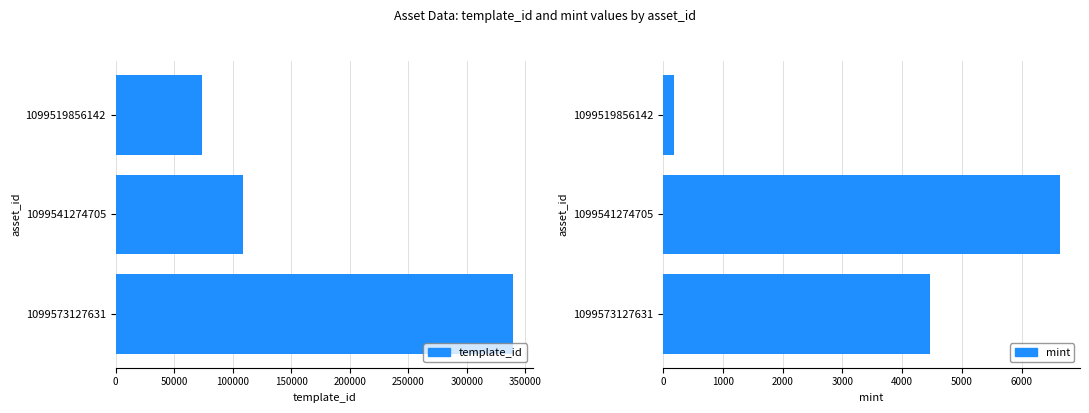

How many values in the template_id series are below 108484?

1